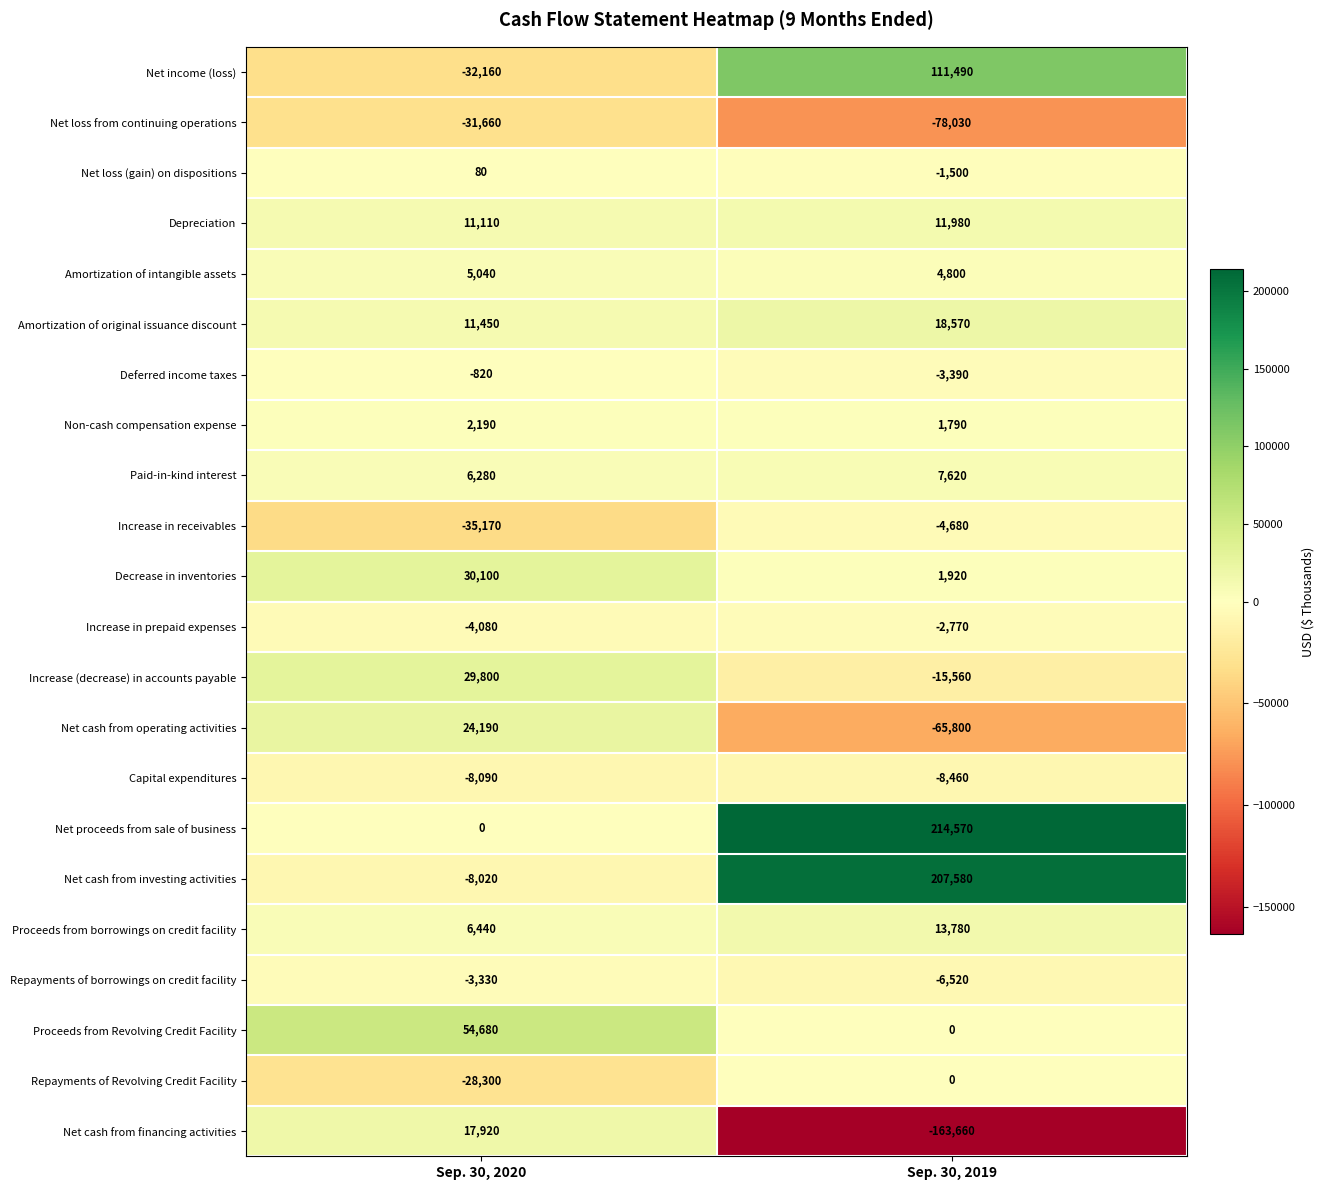

The value of Paid-in-kind interest at Sep. 30, 2020 is 9477. True or false?

False